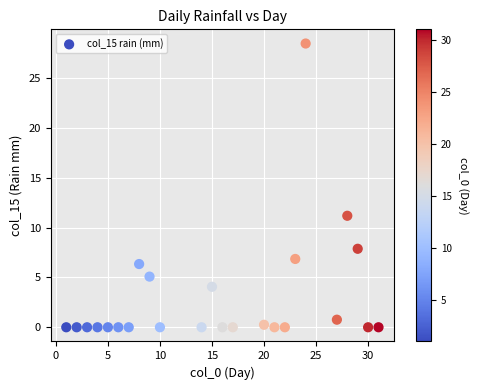

What Y value in the scatter plot is closest to 14?

11.2